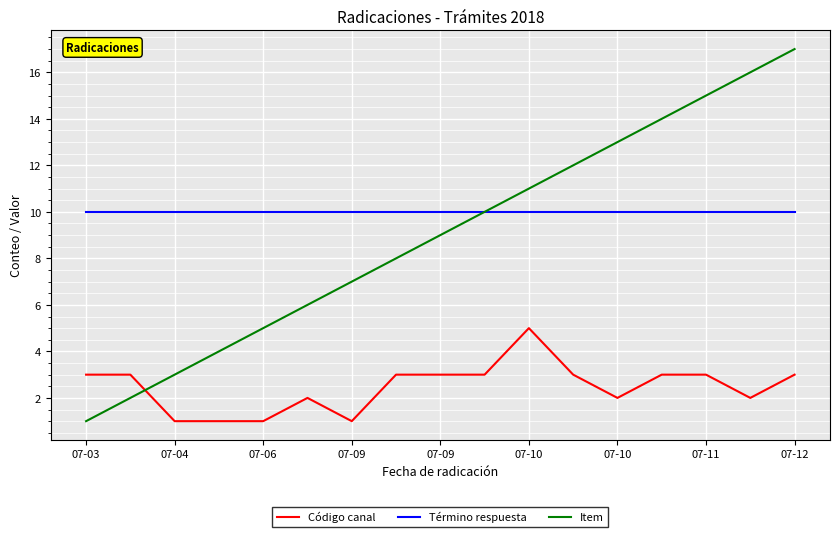

True or false: Código canal and Término respuesta intersect in this chart.

False